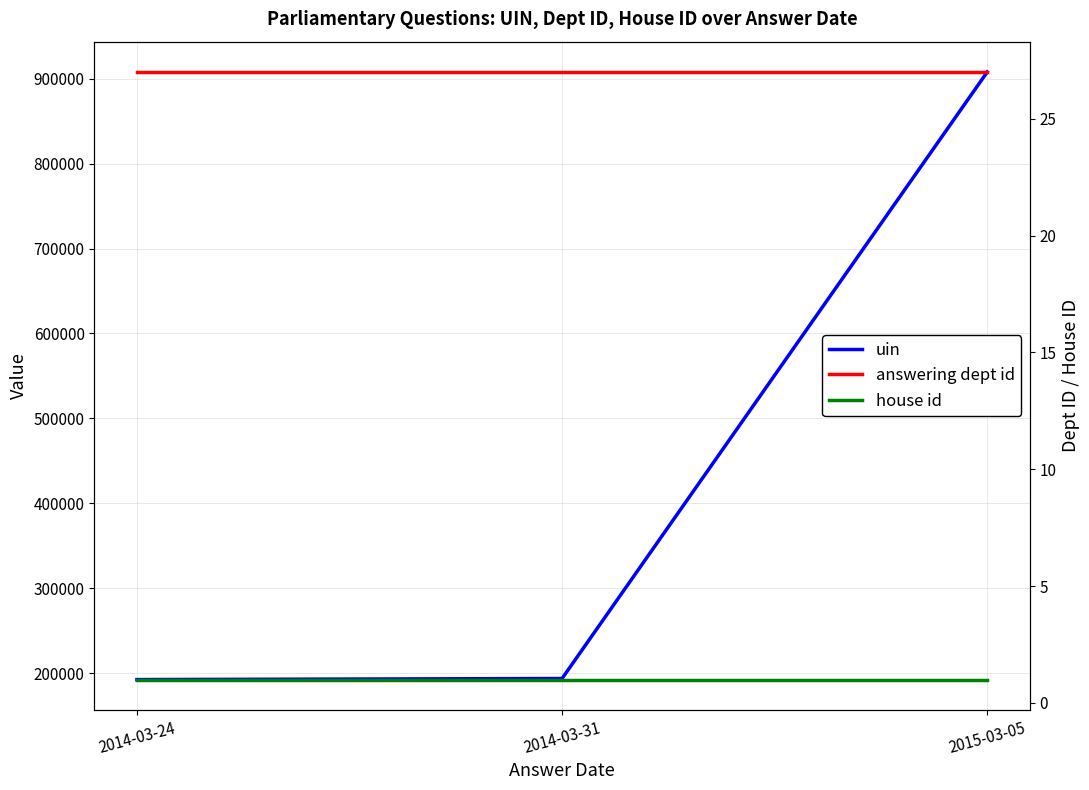

True or false: answering dept id has a value of 18 at 2014-03-24.

False